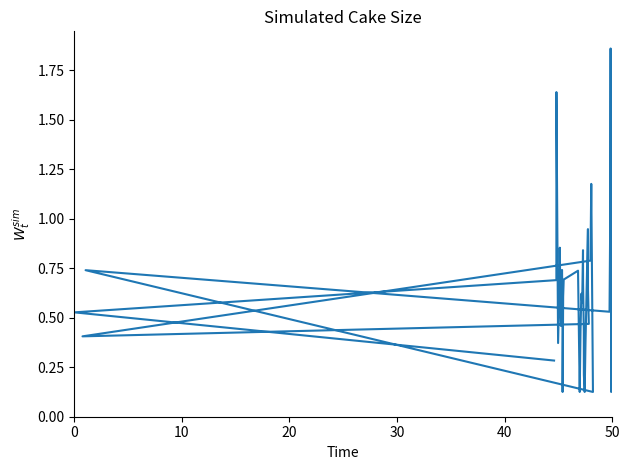

Reading left to right, transcribe all the data shown in this chart.

0.3	0.5	0.7	1.6	0.4	0.8	0.9	0.6	0.5	0.5	0.7	0.6	0.1	0.6	0.7	0.7	0.1	0.4	0.6	0.6	0.8	0.7	0.4	0.2	0.1	0.4	0.9	0.6	0.5	0.4	0.8	1.2	0.1	0.7	0.5	0.9	1.9	0.1	0.9	0.4